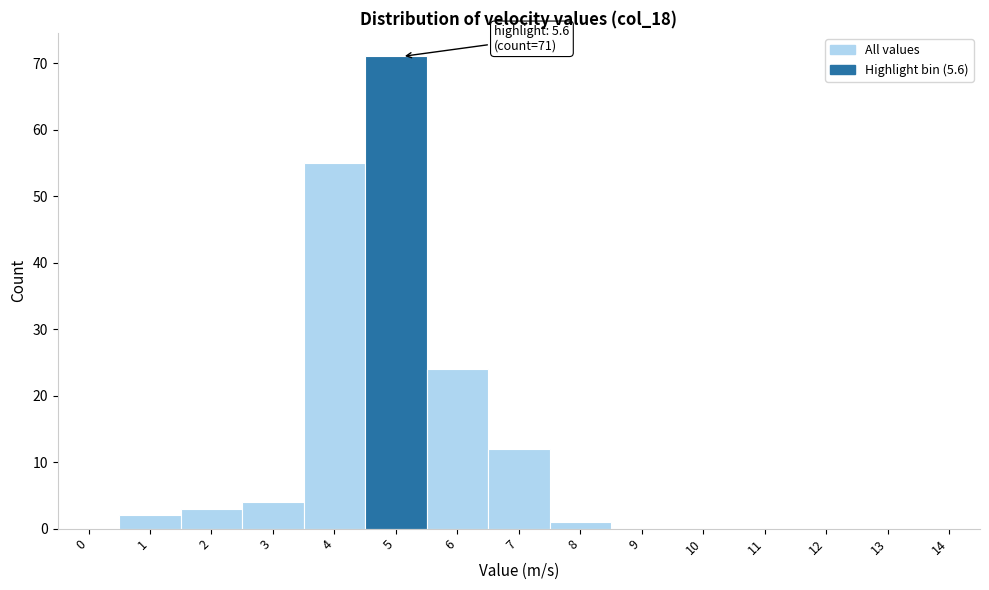

Reading left to right, extract all data points from this chart.

0=0	1=2	2=3	3=4	4=55	5=71	6=24	7=12	8=1	9=0	10=0	11=0	12=0	13=0	14=0